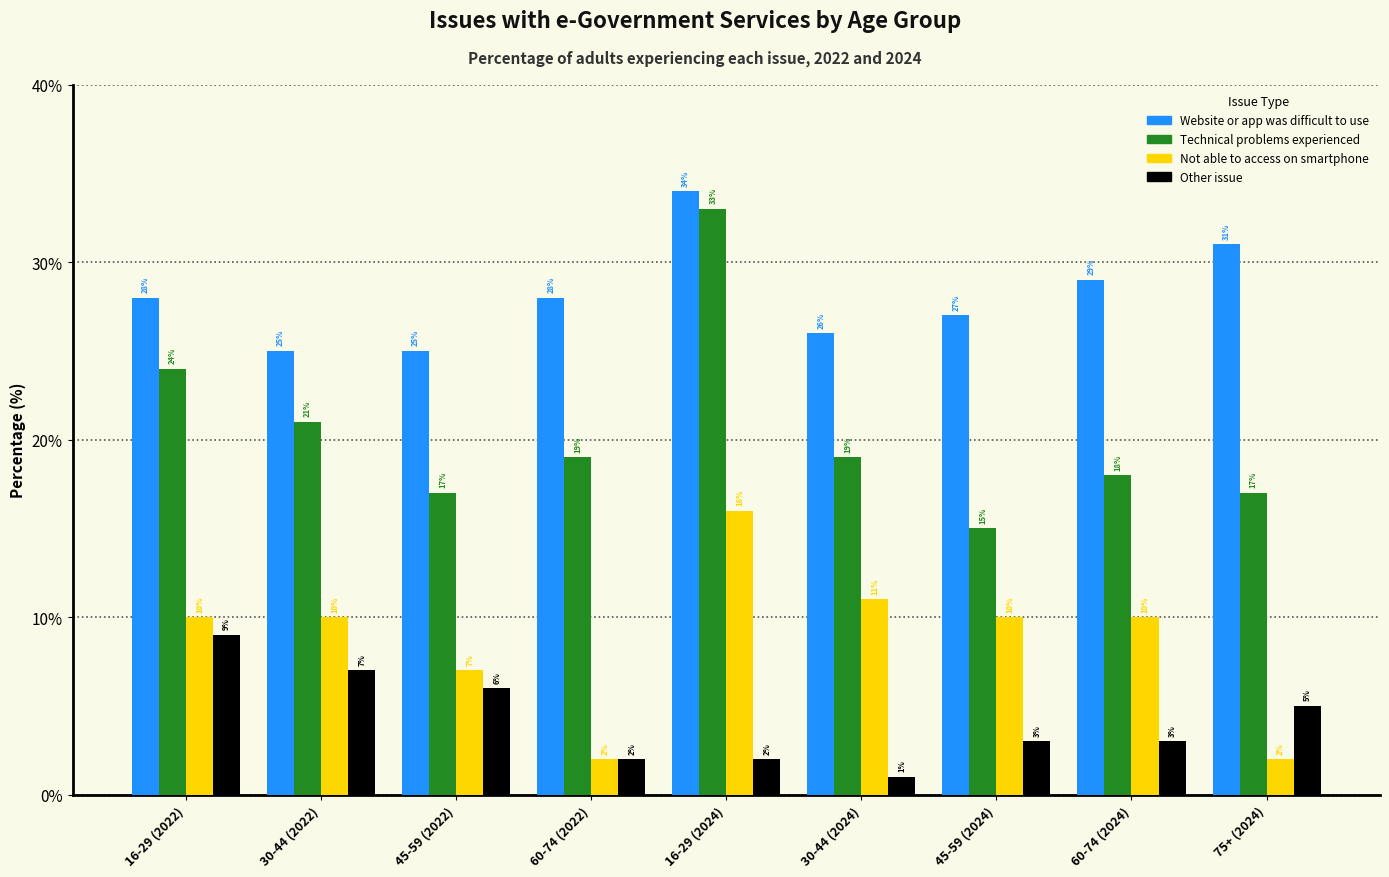

Reading right to left, transcribe all the data shown in this chart.

Website or app was difficult to use: 75+ (2024)=31	60-74 (2024)=29	45-59 (2024)=27	30-44 (2024)=26	16-29 (2024)=34	60-74 (2022)=28	45-59 (2022)=25	30-44 (2022)=25	16-29 (2022)=28
Technical problems experienced: 75+ (2024)=17	60-74 (2024)=18	45-59 (2024)=15	30-44 (2024)=19	16-29 (2024)=33	60-74 (2022)=19	45-59 (2022)=17	30-44 (2022)=21	16-29 (2022)=24
Not able to access on smartphone: 75+ (2024)=2	60-74 (2024)=10	45-59 (2024)=10	30-44 (2024)=11	16-29 (2024)=16	60-74 (2022)=2	45-59 (2022)=7	30-44 (2022)=10	16-29 (2022)=10
Other issue: 75+ (2024)=5	60-74 (2024)=3	45-59 (2024)=3	30-44 (2024)=1	16-29 (2024)=2	60-74 (2022)=2	45-59 (2022)=6	30-44 (2022)=7	16-29 (2022)=9